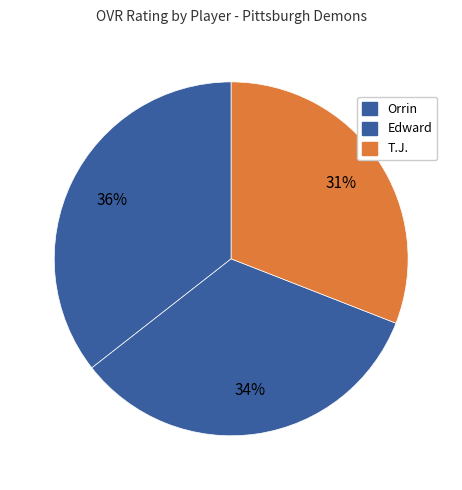

How many segments does this pie chart have?

3